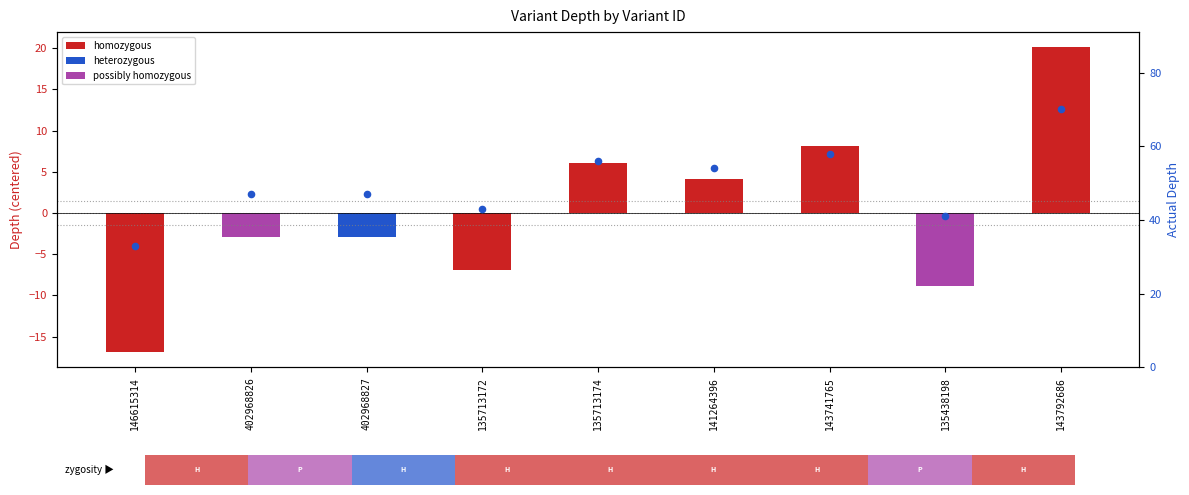

Which series contains the lowest Y value?

depth (centered)